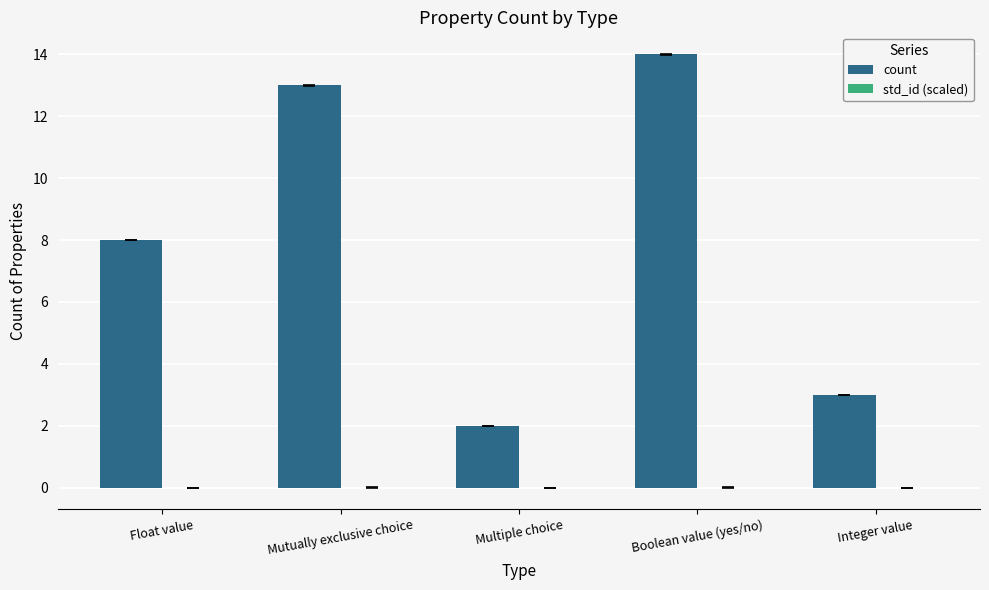

What is the greatest value displayed?

14.0